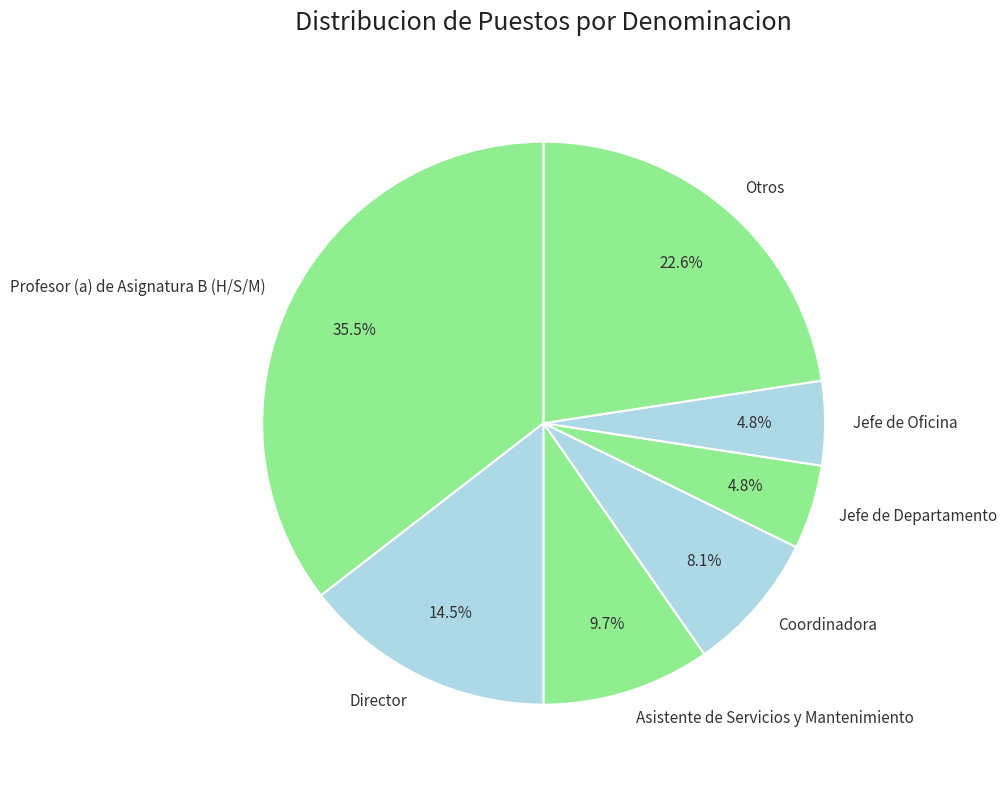

What is the largest slice in the pie chart?

Profesor (a) de Asignatura B (H/S/M)